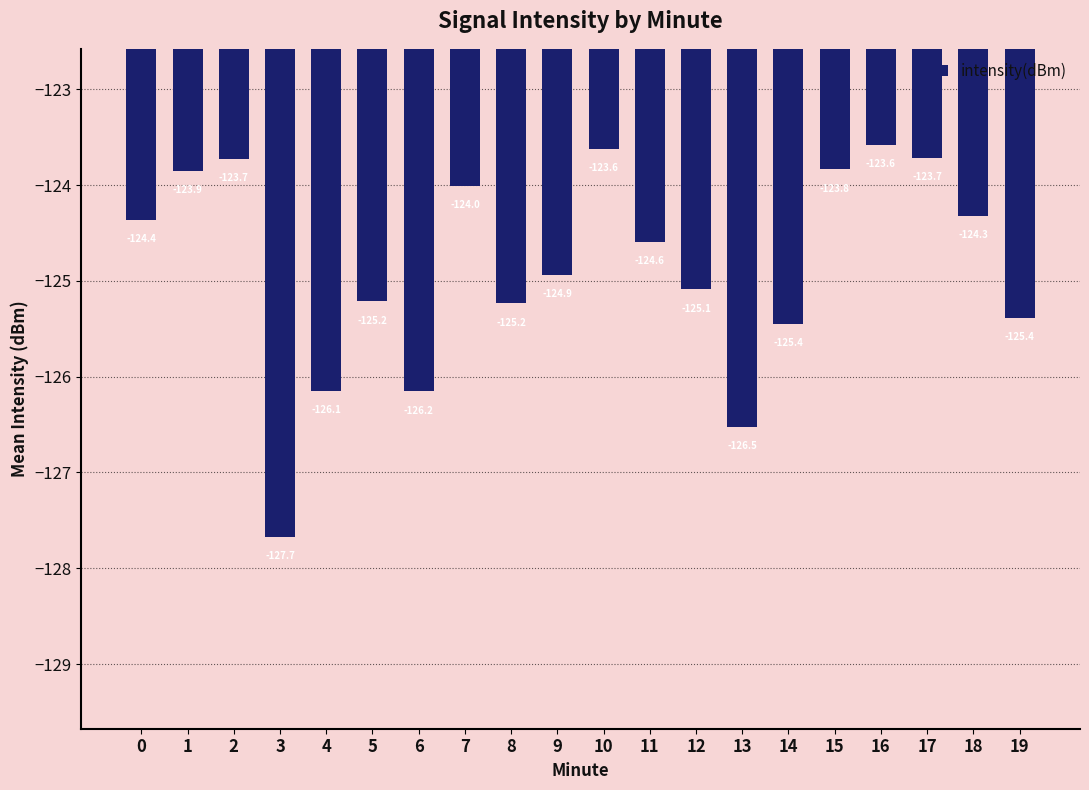

The chart shows a value of -125.1 at 12. True or false?

True